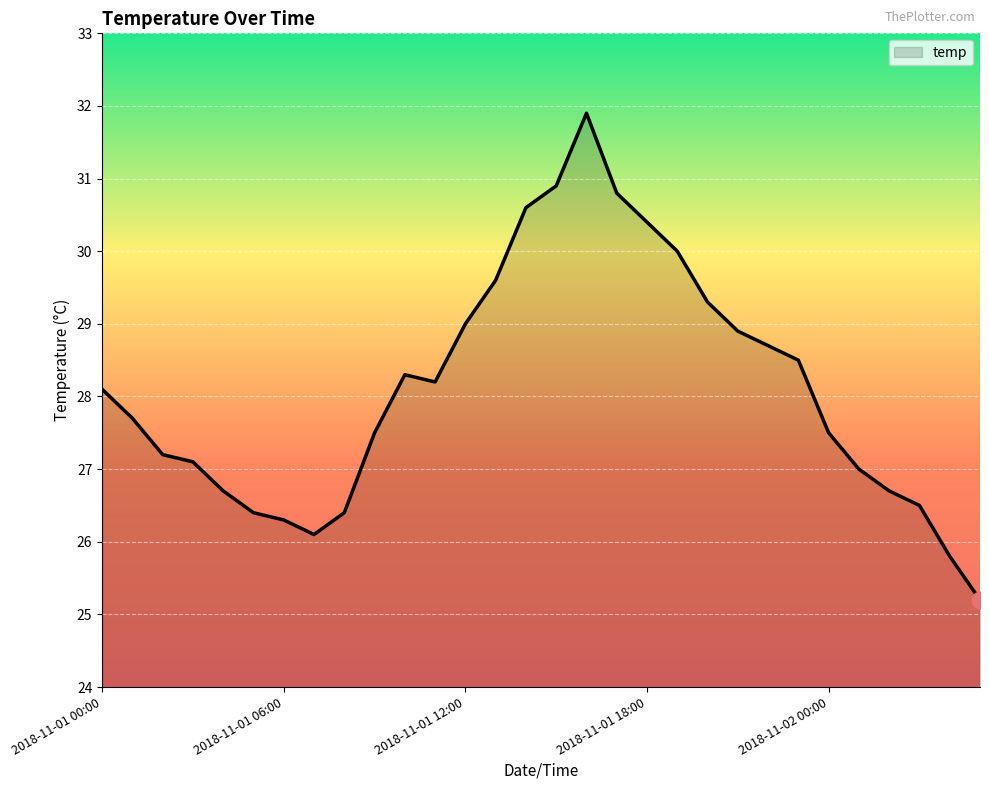

Reading left to right, extract all data points from this chart.

28.1	27.7	27.2	27.1	26.7	26.4	26.3	26.1	26.4	27.5	28.3	28.2	29.0	29.6	30.6	30.9	31.9	30.8	30.4	30.0	29.3	28.9	28.7	28.5	27.5	27.0	26.7	26.5	25.8	25.2